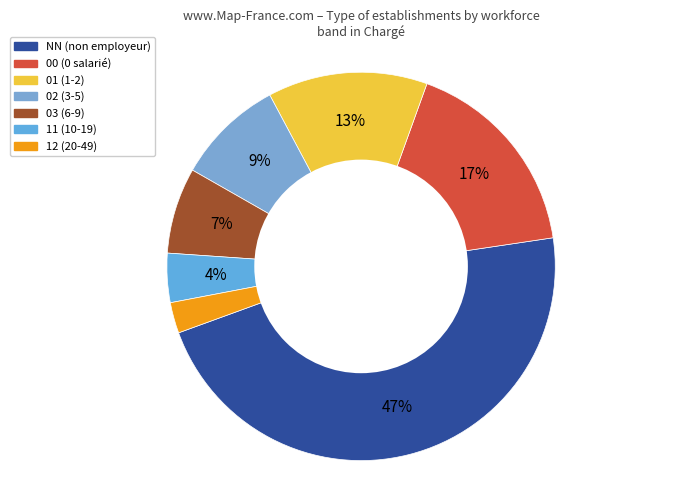

To the nearest percent, what is the difference between the 11 and 02 slice percentages?

5%